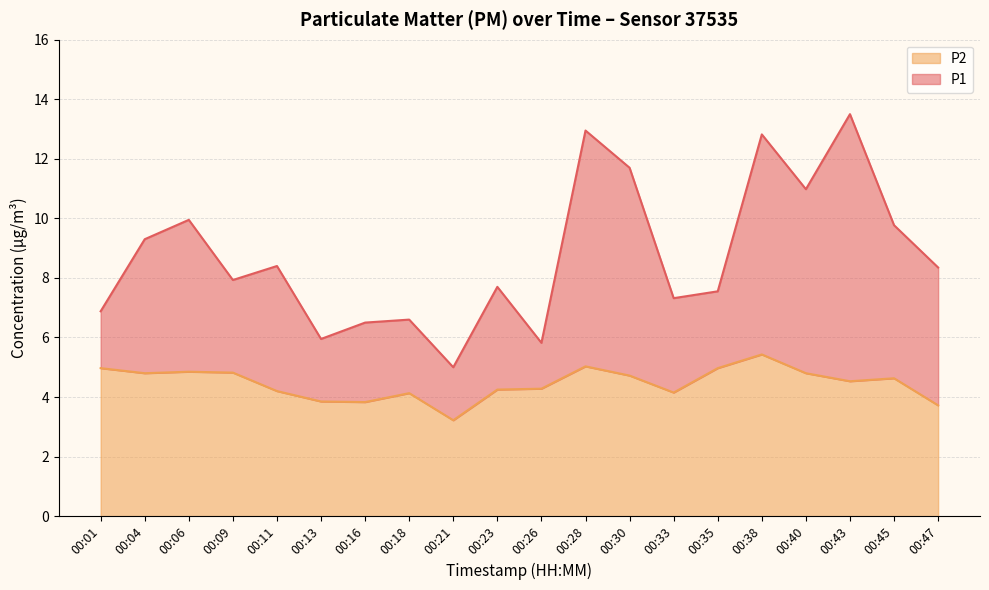

The P2 series shows 5.4 at 00:38. True or false?

True